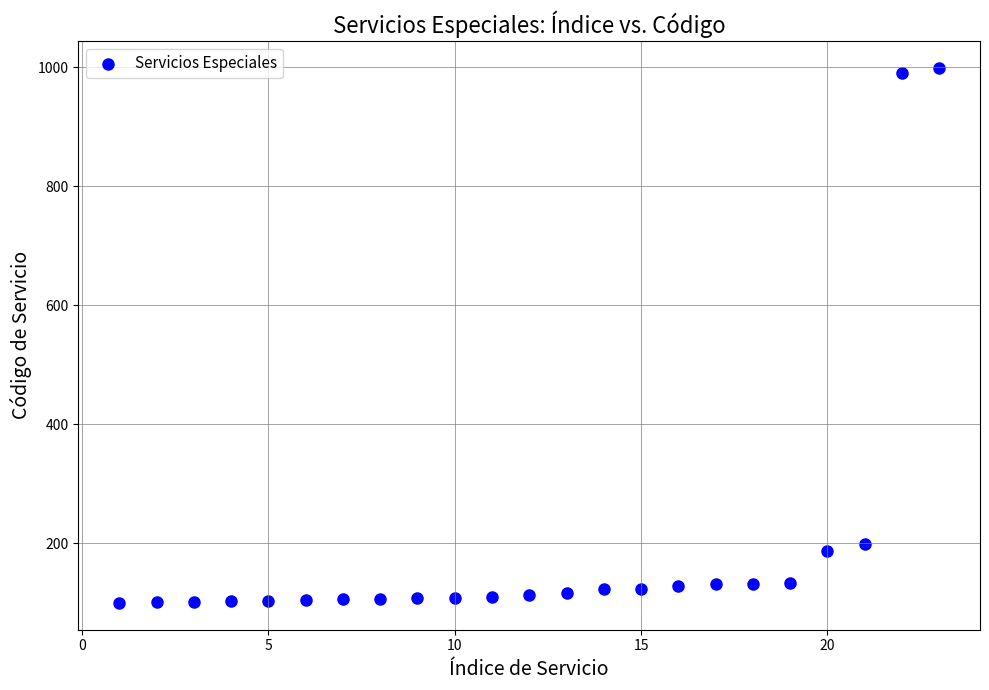

What Y value in the scatter plot is closest to 549?

199